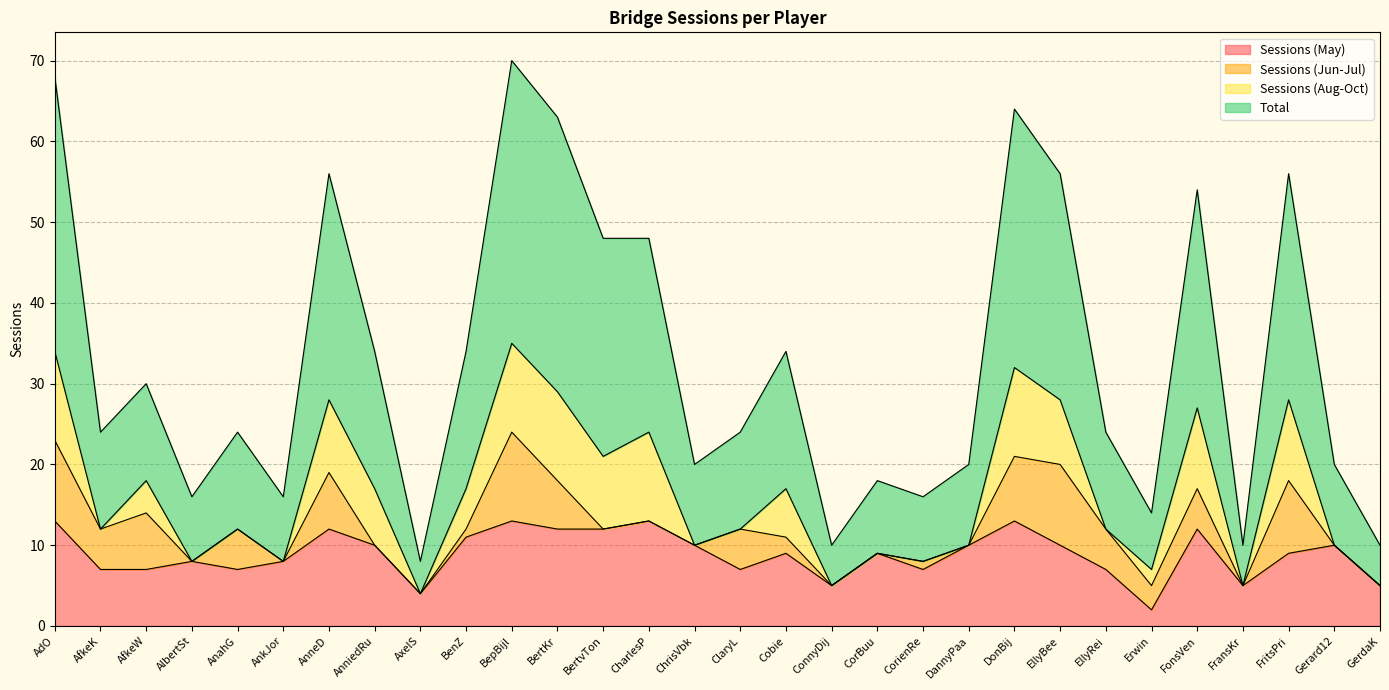

True or false: Total has more than 1 points higher than both neighbors.

True